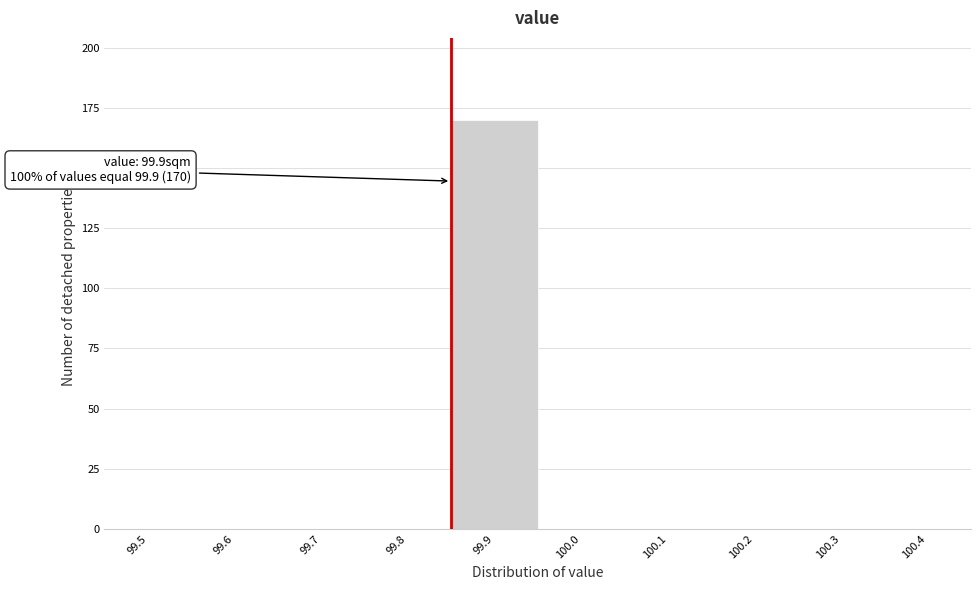

Reading right to left, extract all data points from this chart.

100.4=0	100.3=0	100.2=0	100.1=0	100.0=0	99.9=170	99.8=0	99.7=0	99.6=0	99.5=0